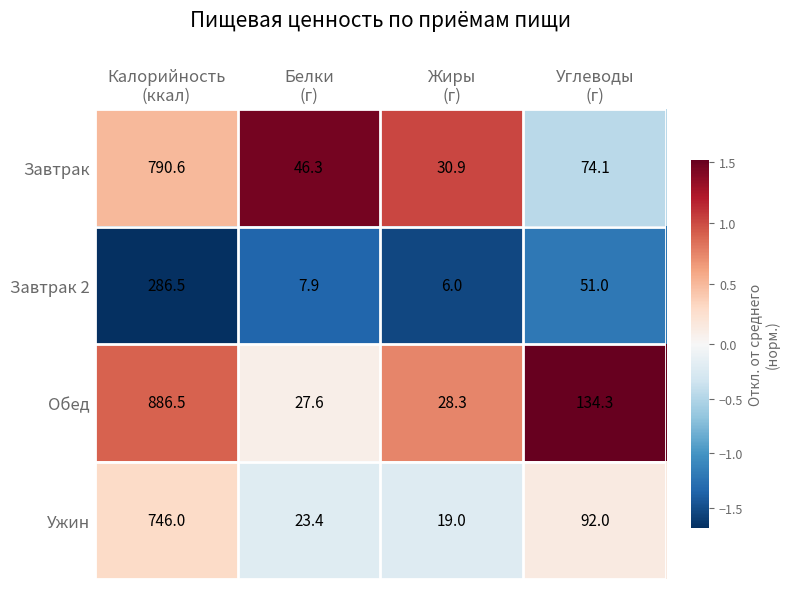

What is the maximum value shown in the chart?

886.5